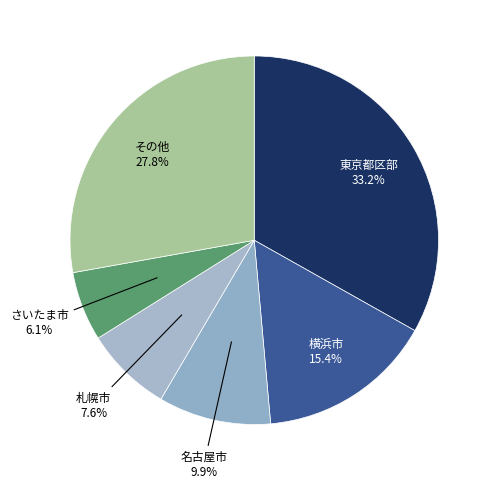

To the nearest percent, what is the difference between the largest and smallest slice percentages?

27%